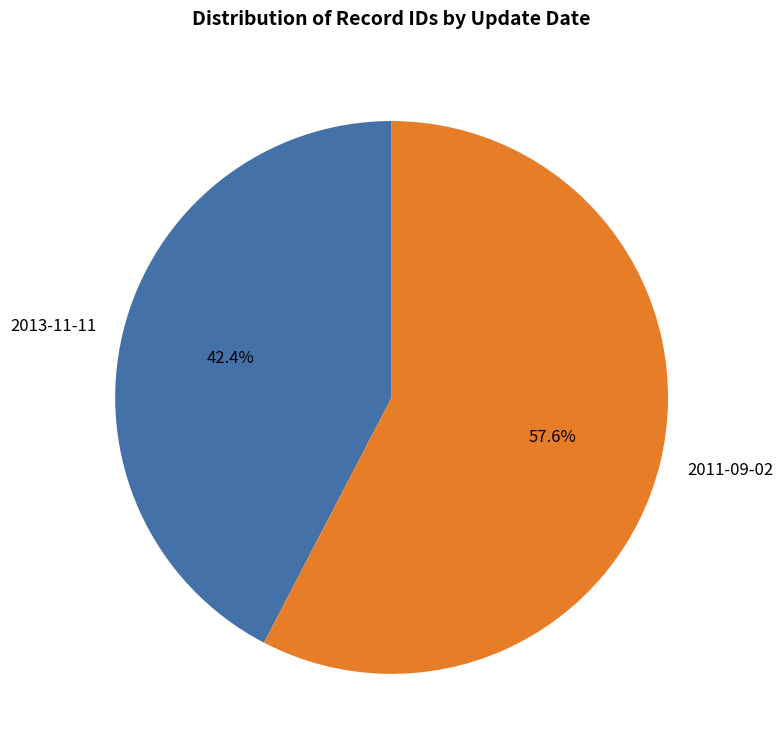

Is there a majority slice in this chart?

Yes